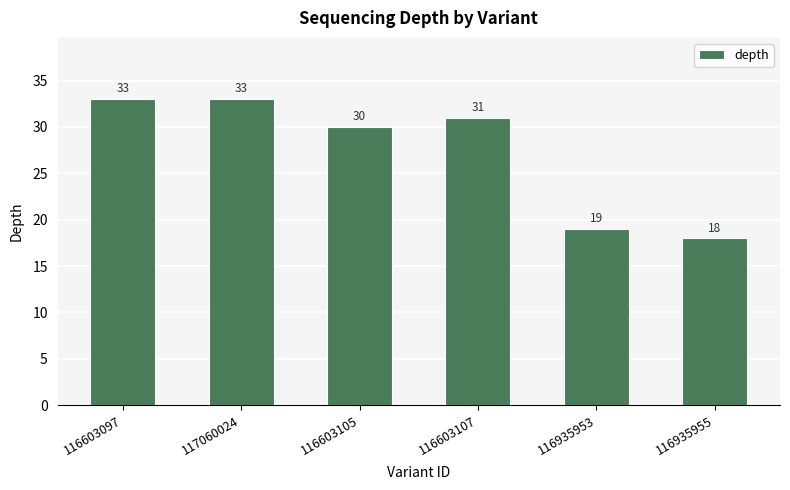

How many bars are there in total?

6